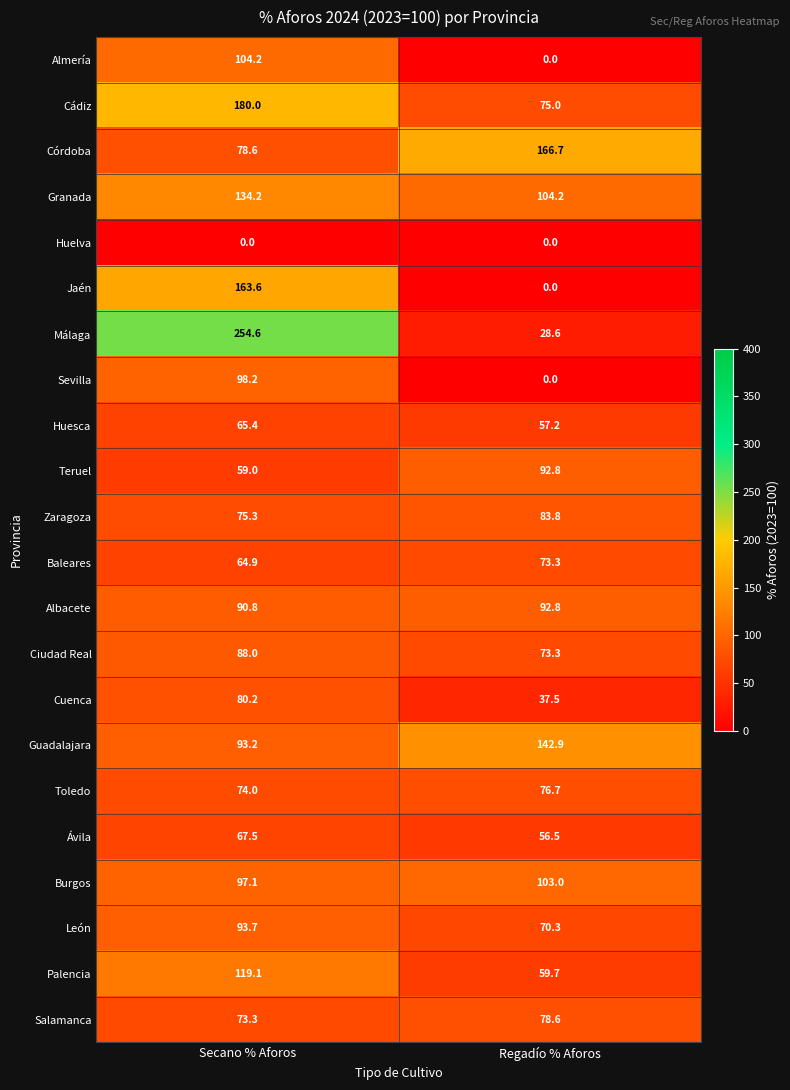

What is the total value across all series at Regadío % Aforos?

1472.9